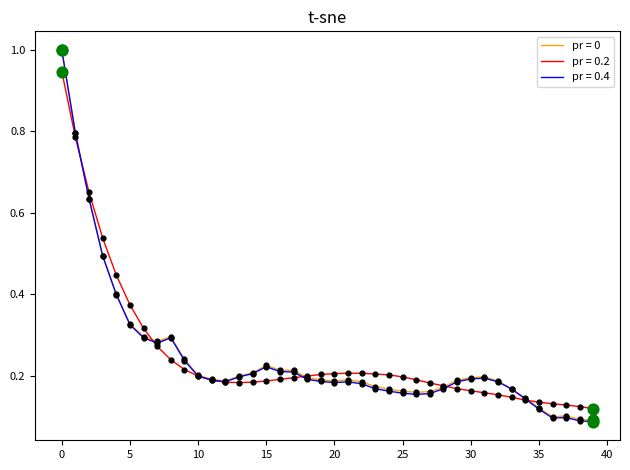

What is the maximum value shown in the chart?

1.0